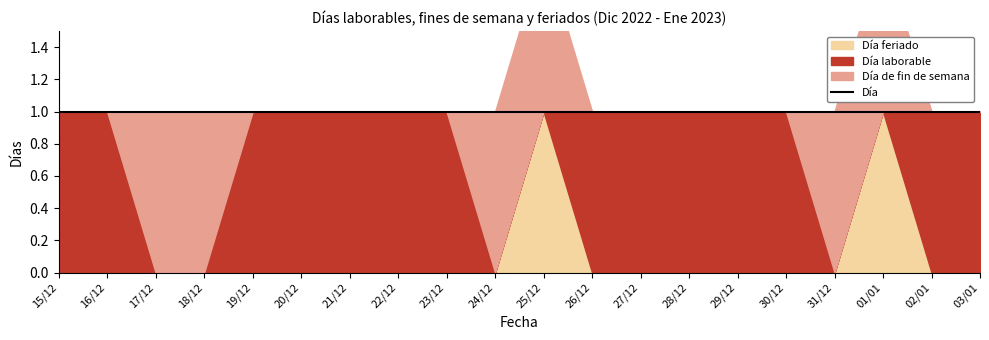

At how many categories does at least one series exceed 0?

20